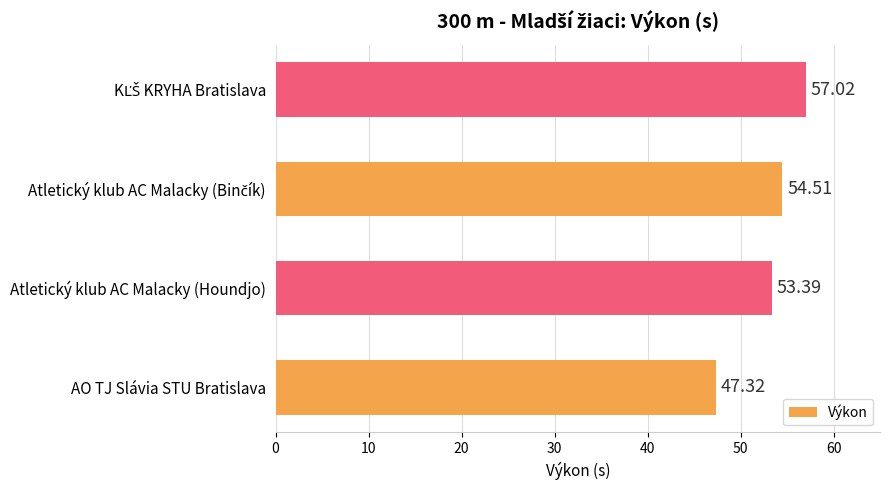

Approximately how many times larger is the value at AO TJ Slávia STU Bratislava compared to Atletický klub AC Malacky (Houndjo)?

0.9